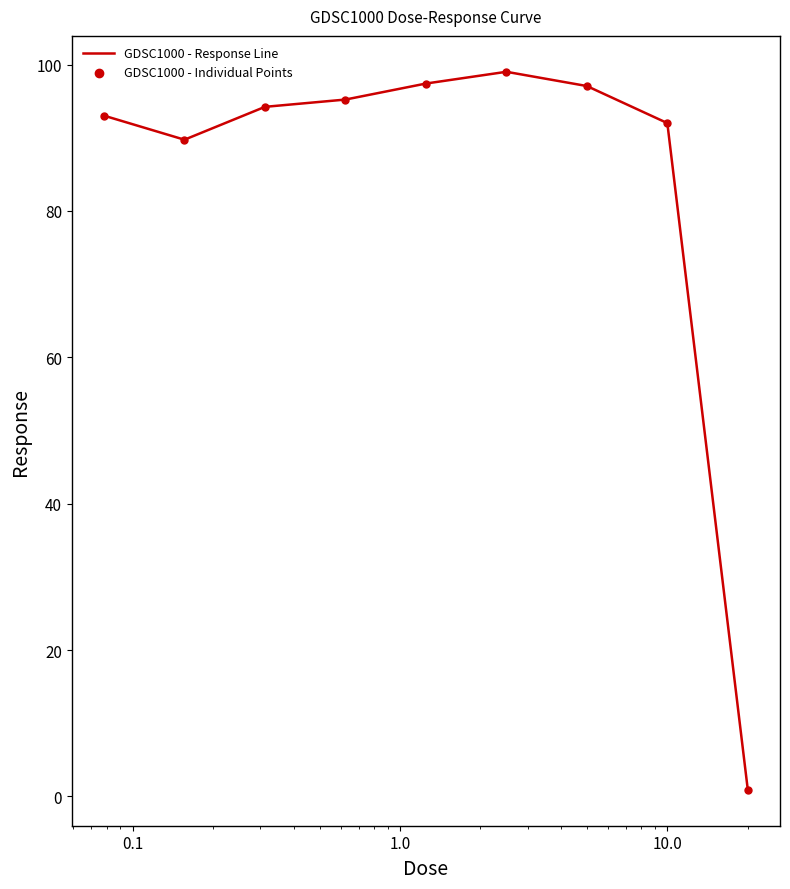

What is the greatest value displayed?

99.0